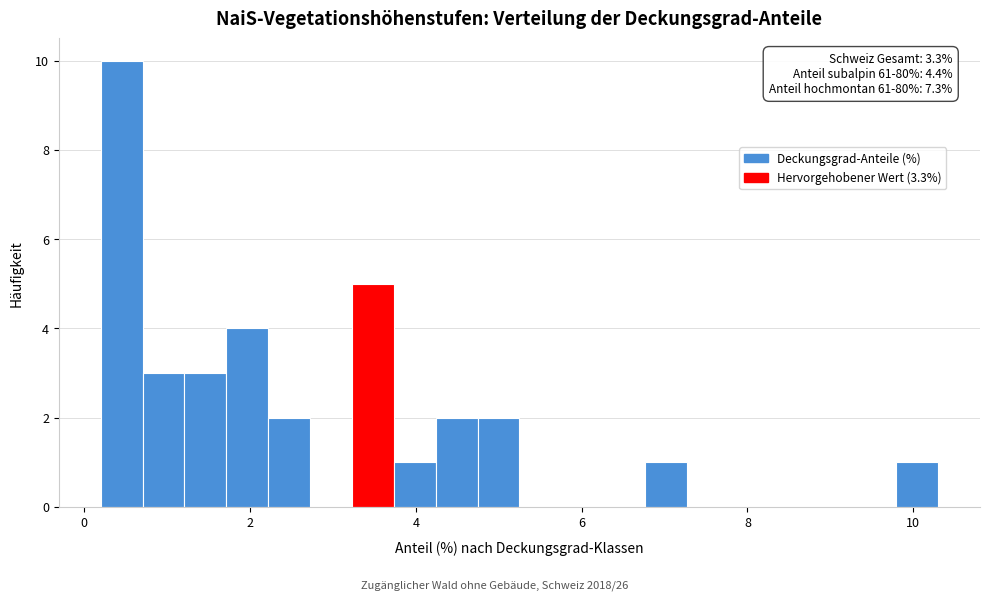

Read against the x-axis, roughly where is the centre of the tallest bar?

0.4